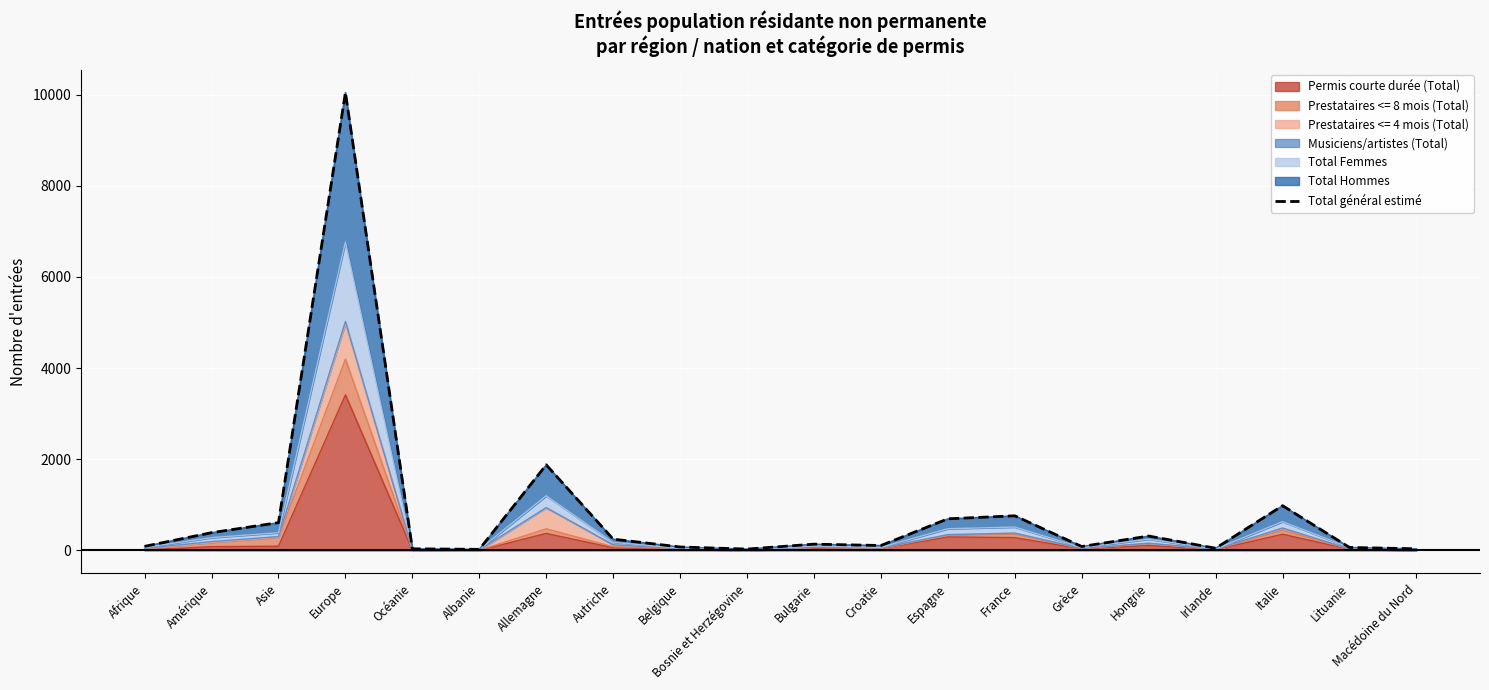

How many lines are shown in the chart?

1